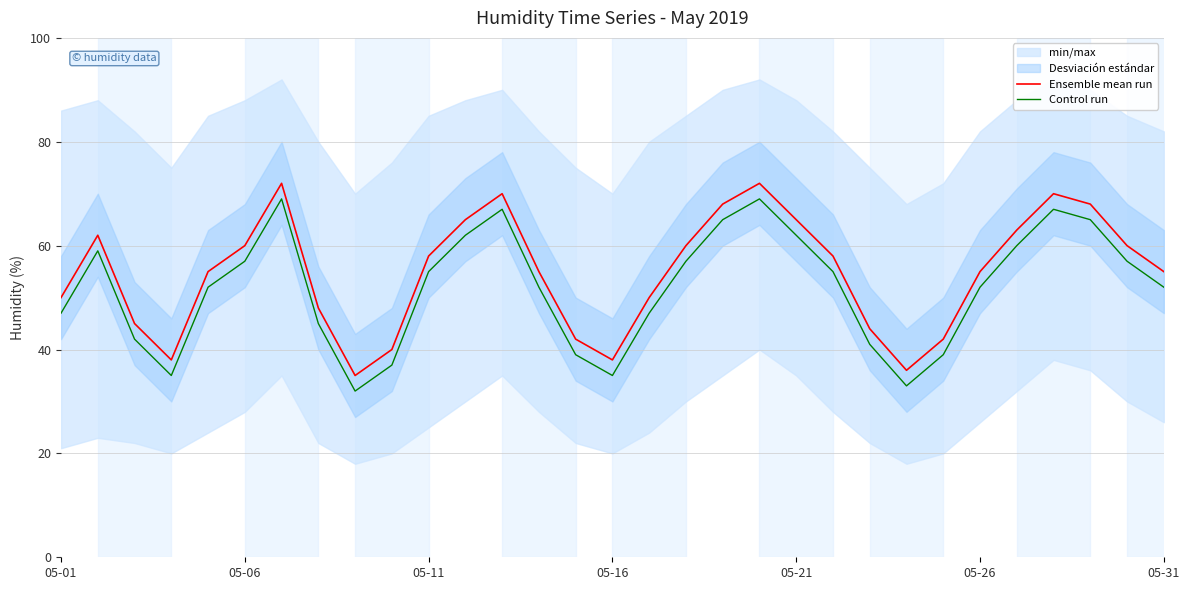

True or false: Control run and Ensemble mean run cross at least once.

False